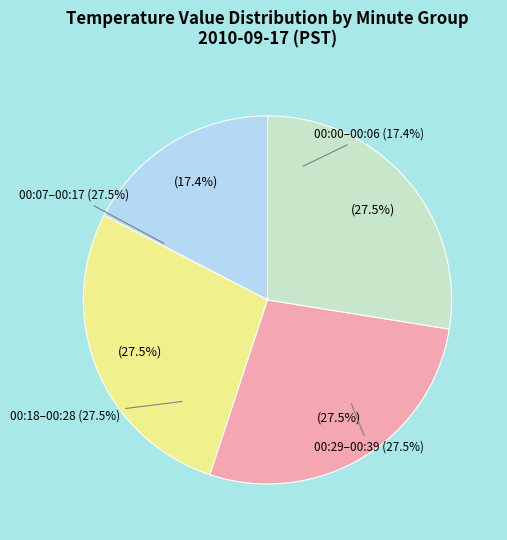

Approximately how many times larger is the value at 19 compared to 6?

1.0